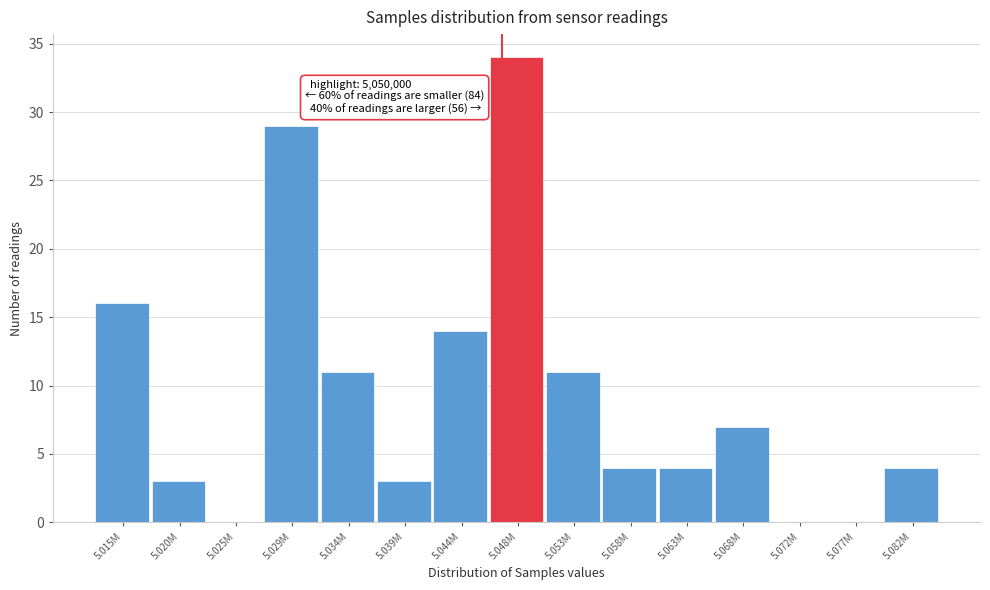

Reading left to right, what are all the values shown in this chart?

5.015M=16	5.020M=3	5.025M=0	5.029M=29	5.034M=11	5.039M=3	5.044M=14	5.048M=34	5.053M=11	5.058M=4	5.063M=4	5.068M=7	5.072M=0	5.077M=0	5.082M=4